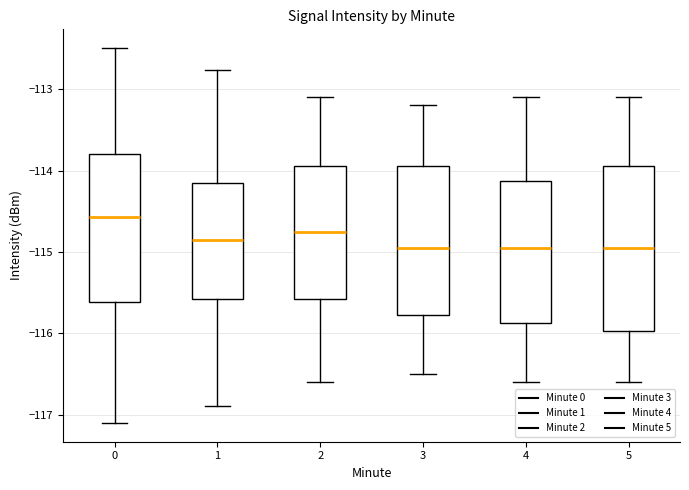

Where is the lower edge of the box at x = 5 on the y-axis? The values are not printed on the chart, so give them approximately, as read against the axis.

-116.0